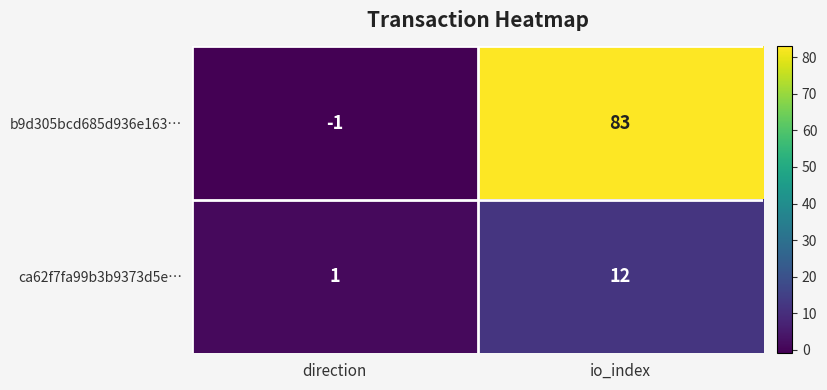

At which label is b9d305bcd685d936e163… closest to 41?

direction